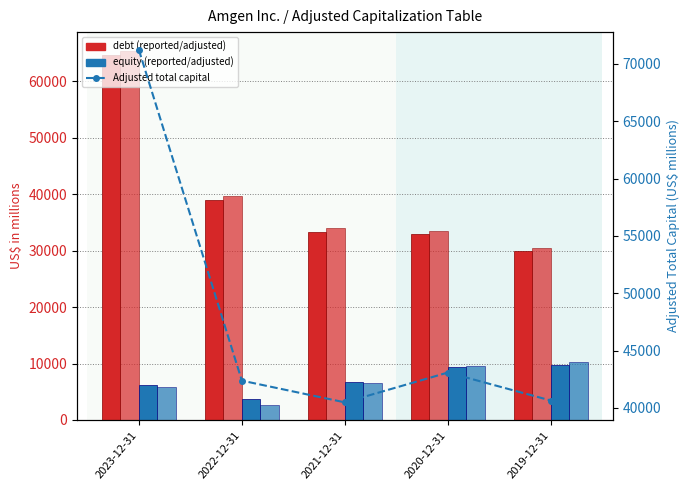

Which series has the largest total across all categories?

Adjusted total capital